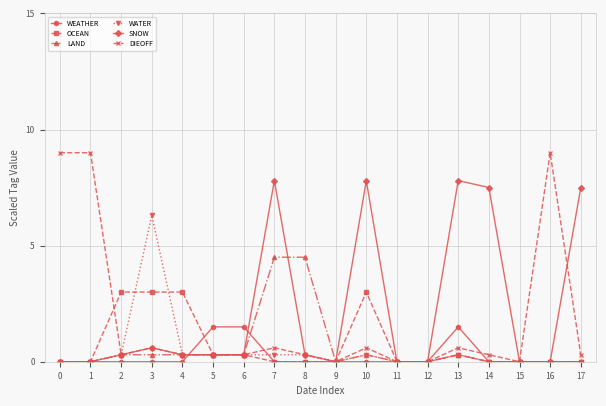

Reading right to left, list all the values displayed in this chart.

WEATHER: 0.0	0.0	0.0	0.0	1.5	0.0	0.0	0.0	0.0	0.0	0.0	1.5	1.5	0.0	0.0	0.0	0.0	0.0
OCEAN: 0.0	0.0	0.0	0.0	0.3	0.0	0.0	3.0	0.0	0.0	0.0	0.3	0.3	3.0	3.0	3.0	0.0	0.0
LAND: 0.0	0.0	0.0	0.0	0.3	0.0	0.0	0.3	0.0	4.5	4.5	0.3	0.3	0.3	0.3	0.3	0.0	0.0
WATER: 0.0	0.0	0.0	0.0	0.3	0.0	0.0	0.3	0.0	0.3	0.3	0.3	0.3	0.3	6.3	0.3	0.0	0.0
SNOW: 7.5	0.0	0.0	7.5	7.8	0.0	0.0	7.8	0.0	0.3	7.8	0.3	0.3	0.3	0.6	0.3	0.0	0.0
DIEOFF: 0.3	9.0	0.0	0.3	0.6	0.0	0.0	0.6	0.0	0.3	0.6	0.3	0.3	0.3	0.6	0.3	9.0	9.0